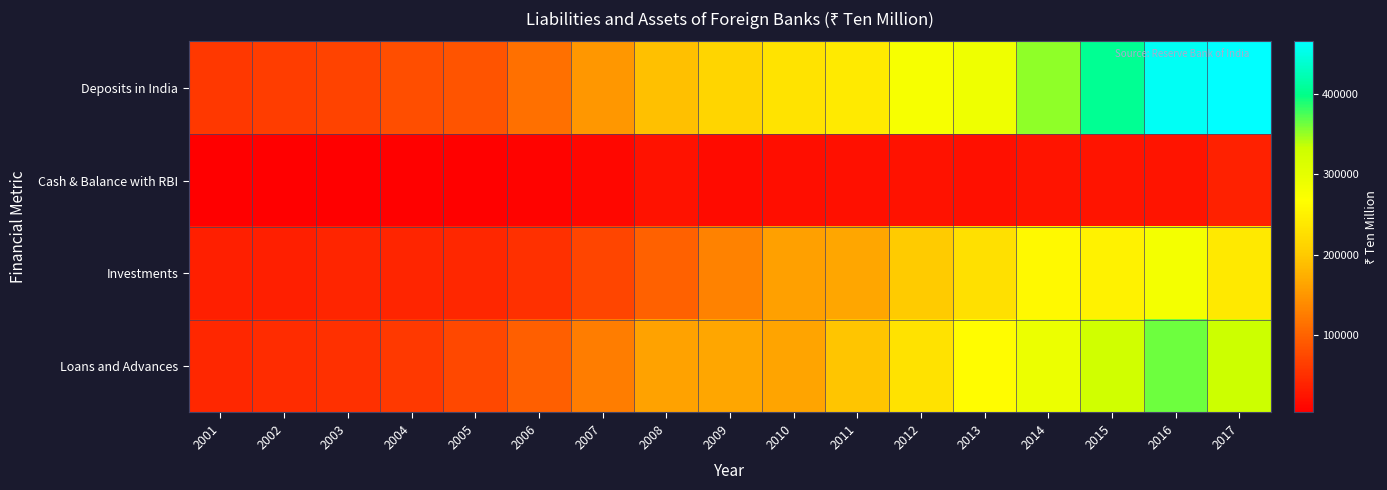

Count the number of categories in the chart.

17